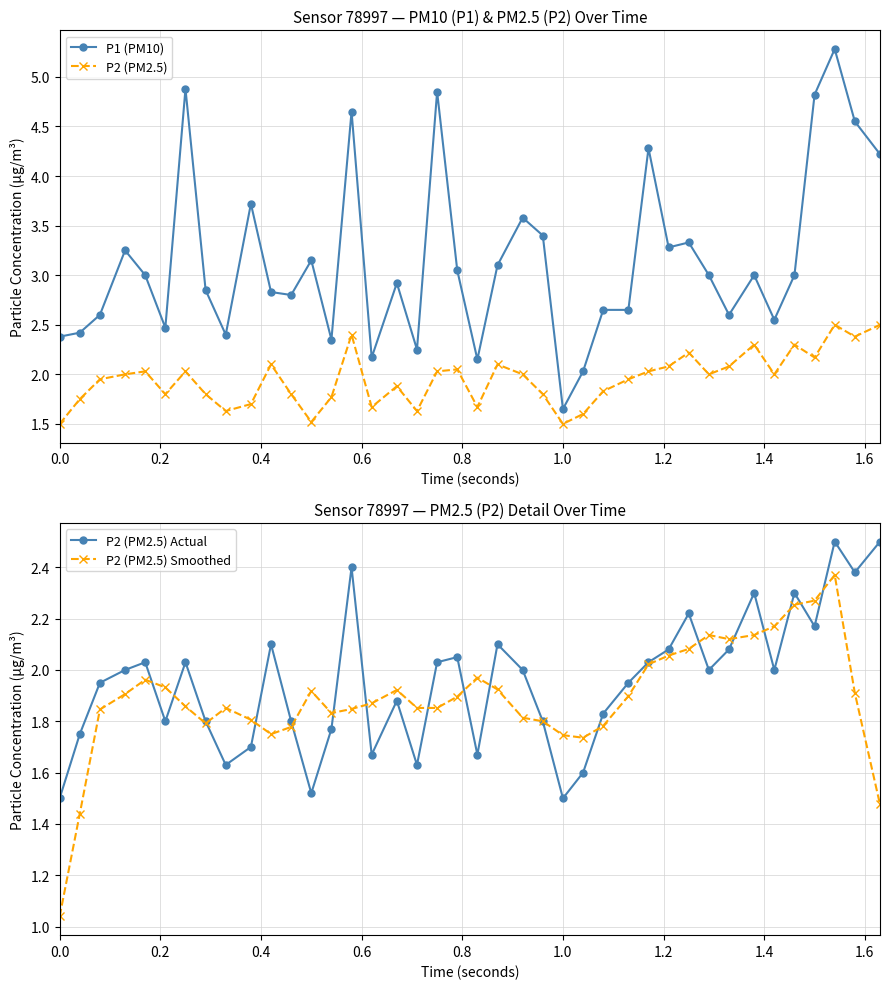

True or false: P2 (PM2.5) Actual and P1 (PM10) intersect in this chart.

False